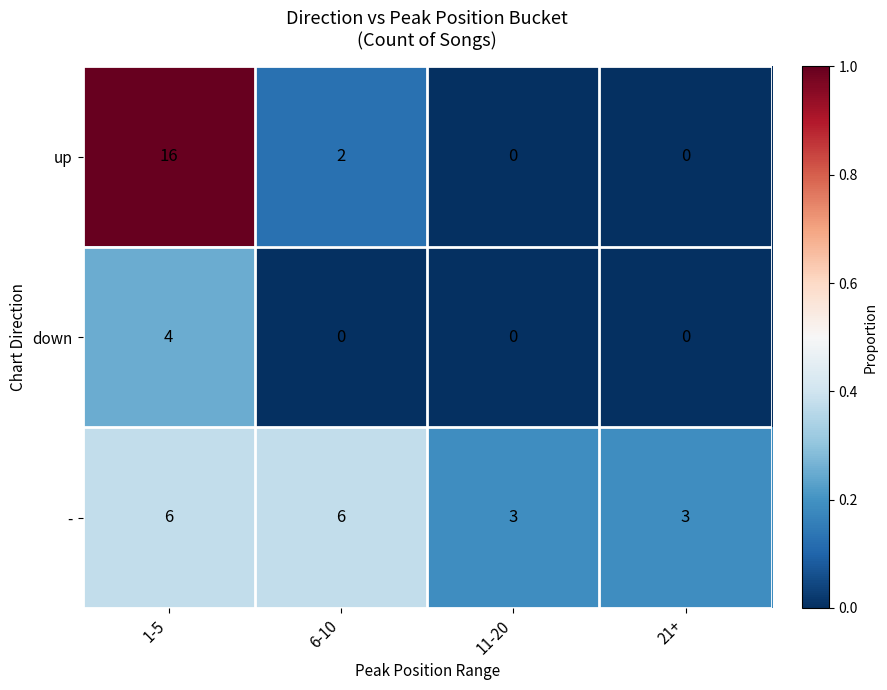

What is the sum of all up values?

18